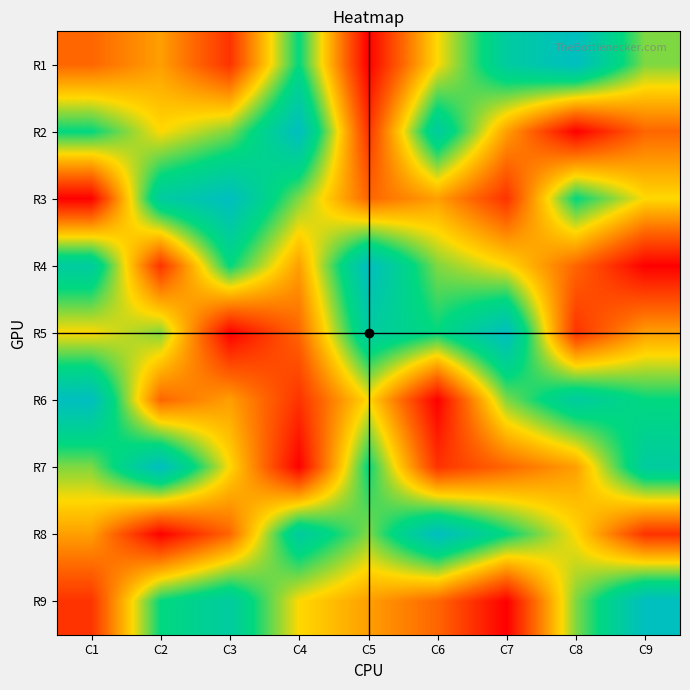

Which has a higher value, C7 or C5?

C7